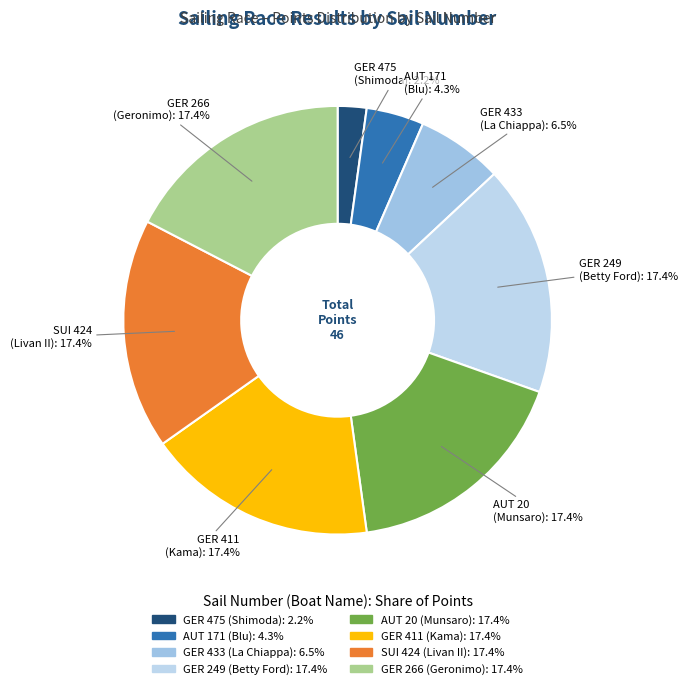

What is the smallest slice in the pie chart?

GER 475